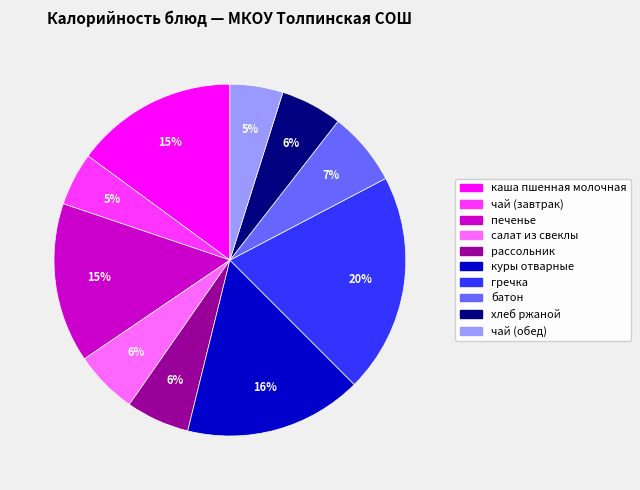

Between рассольник and печенье, which is larger?

печенье